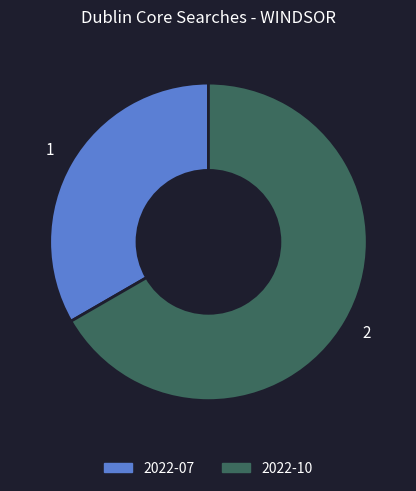

Is there any slice that represents more than half of the pie?

Yes